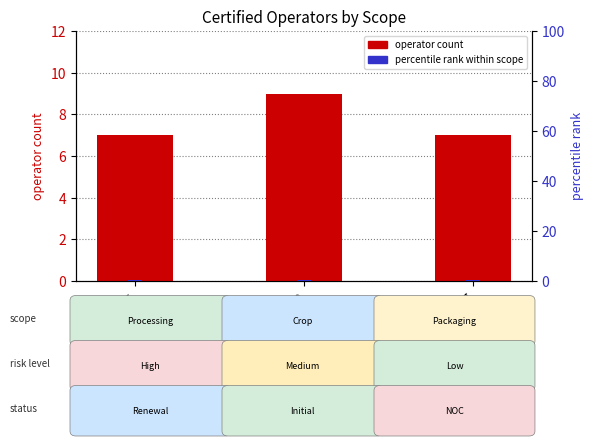

Is the value of percentile rank within scope at Crop Production greater than the value of operator count at Crop Production?

No